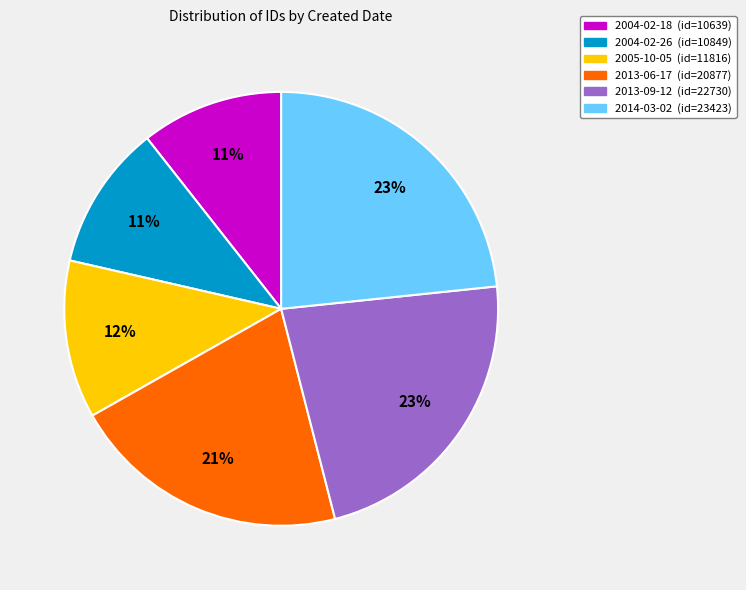

True or false: 2013-06-17 accounts for 34% of the total.

False